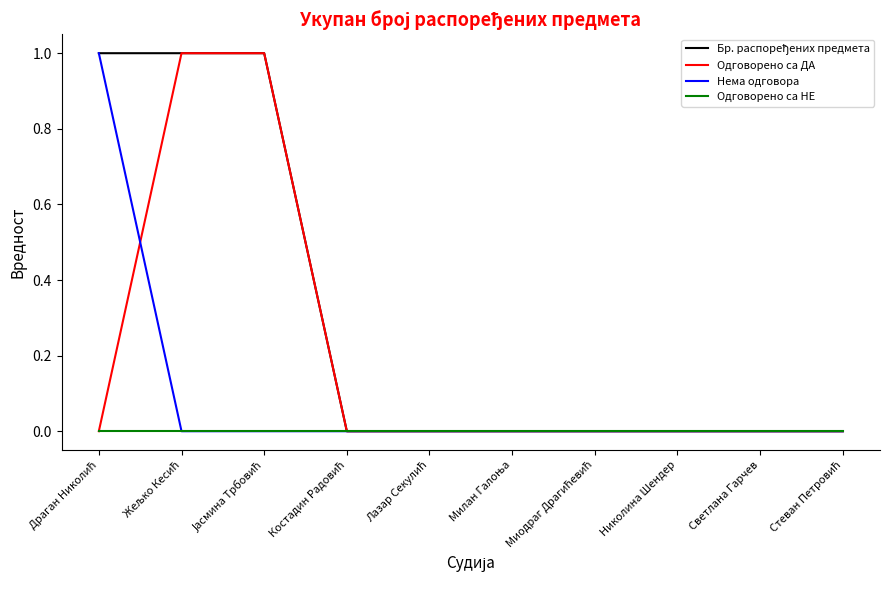

Does the chart have visible grid lines?

No